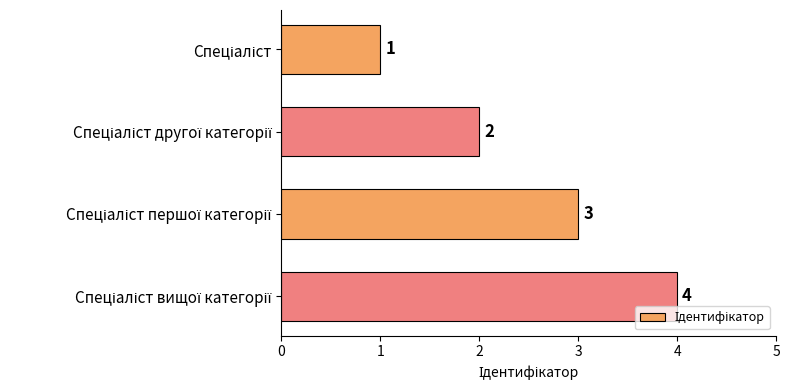

What is the greatest value displayed?

4